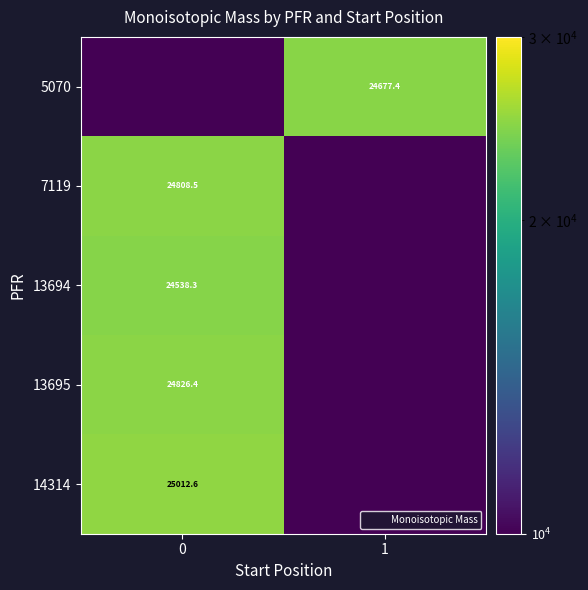

List the series in order of their peak value, lowest first.

13694, 5070, 7119, 13695, 14314